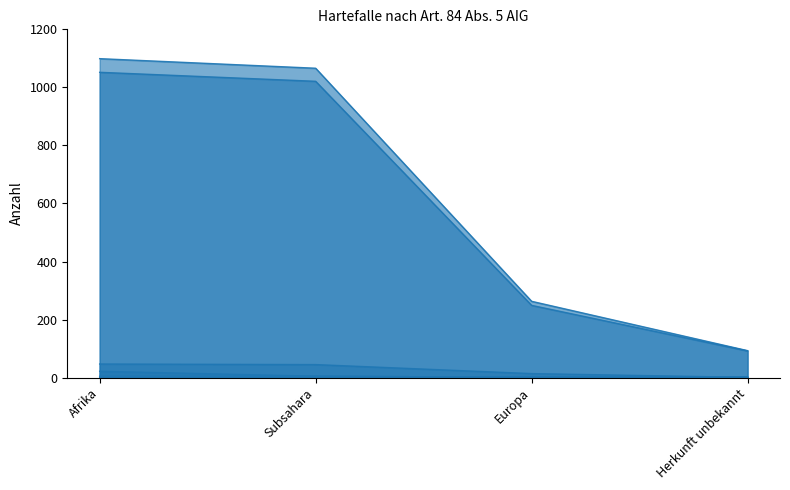

What is the approximate value of Regelungen VA Gut-heissungen at Afrika, to the nearest 100?

1100